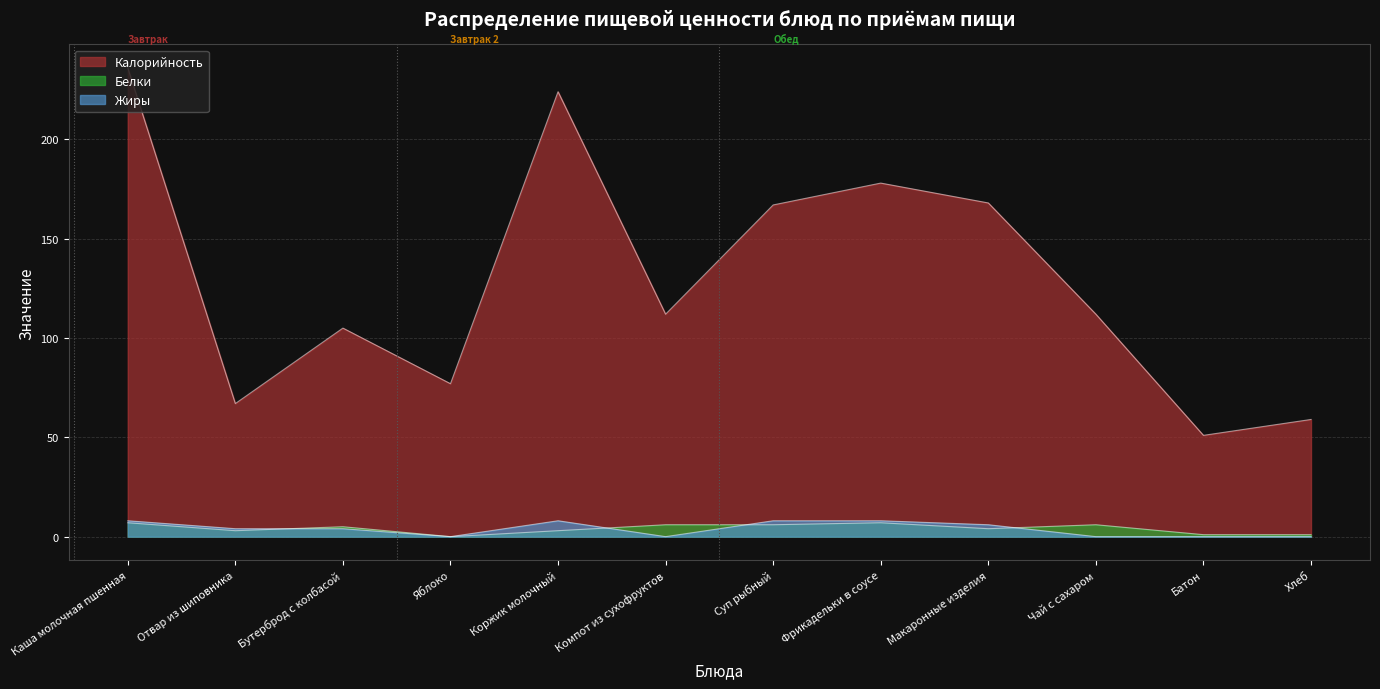

What is the difference between the highest and lowest values at Макаронные изделия?

164